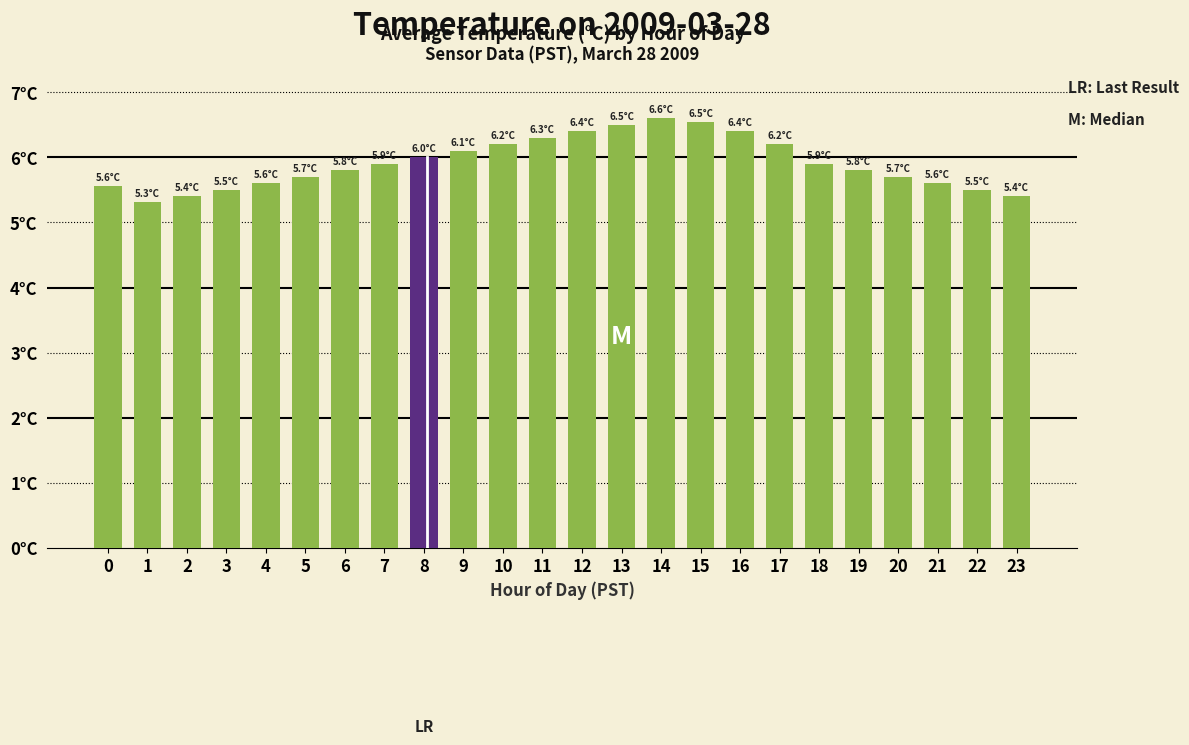

Reading left to right, what are all the values shown in this chart?

0=5.6	1=5.3	2=5.4	3=5.5	4=5.6	5=5.7	6=5.8	7=5.9	8=6.0	9=6.1	10=6.2	11=6.3	12=6.4	13=6.5	14=6.6	15=6.5	16=6.4	17=6.2	18=5.9	19=5.8	20=5.7	21=5.6	22=5.5	23=5.4